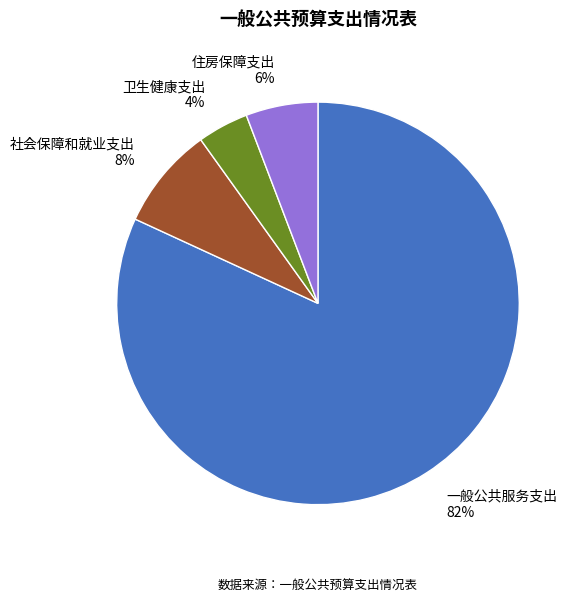

Is 一般公共服务支出 the majority of the pie?

Yes